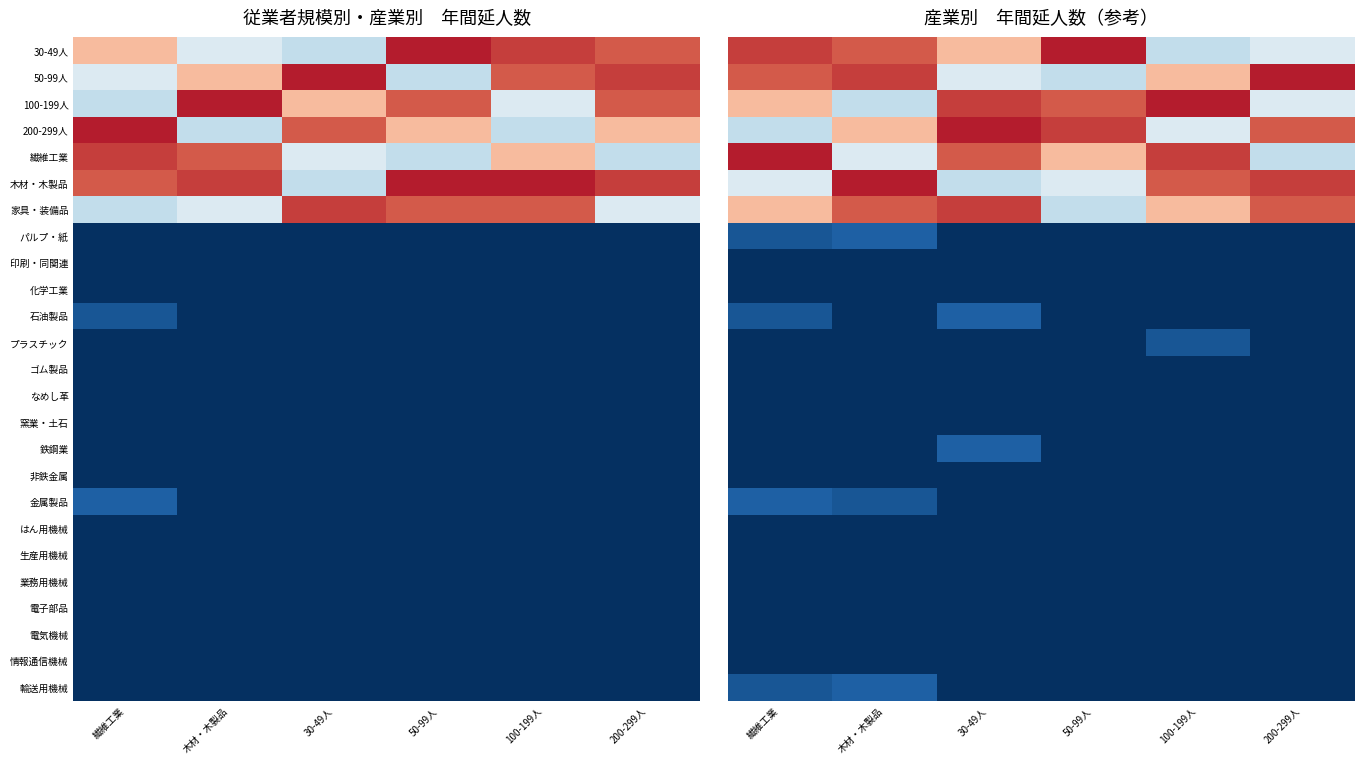

The value of 30-49人 at 100-199人 is 2256. True or false?

True